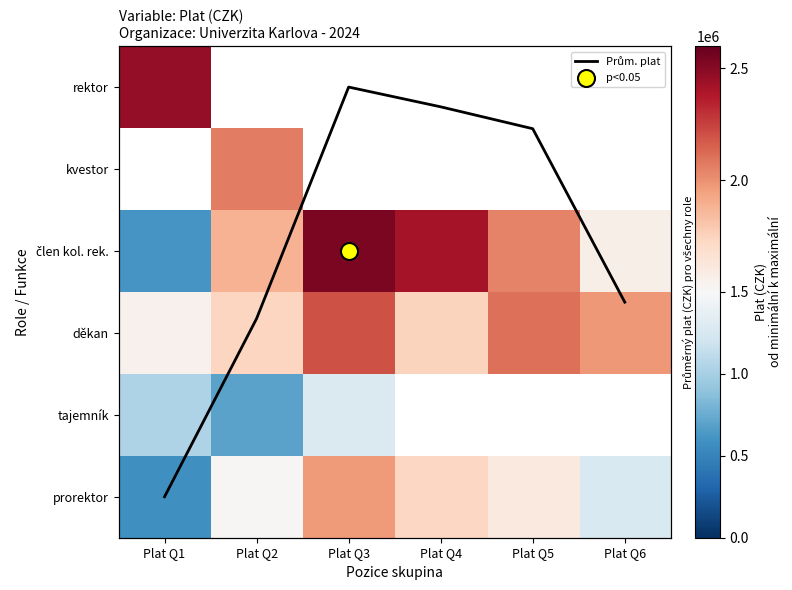

What is the difference between the člen kol. rek. values at Plat Q4 and Plat Q1?

1796975.0